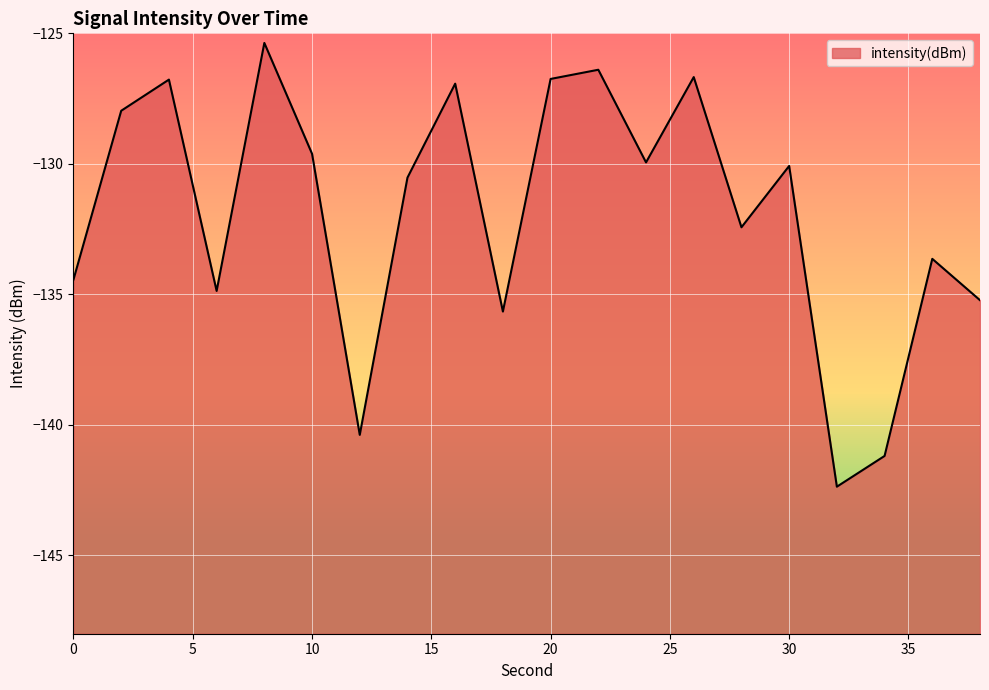

What is the difference between the values at 28 and 14?

1.9